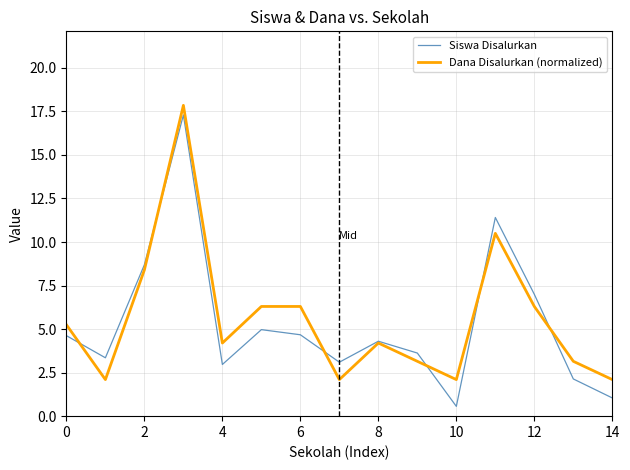

What is the maximum value shown in the chart?

17.9